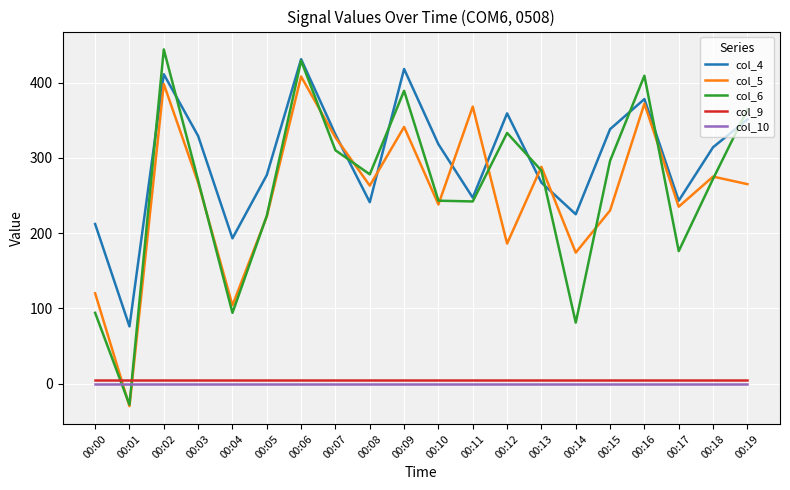

What is the average value of the col_4 series?

298